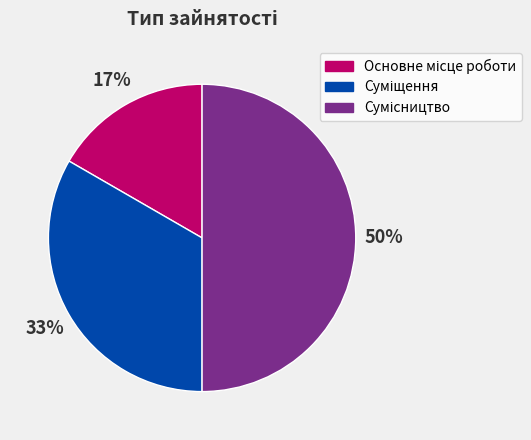

To the nearest percent, what is the average slice percentage?

33%